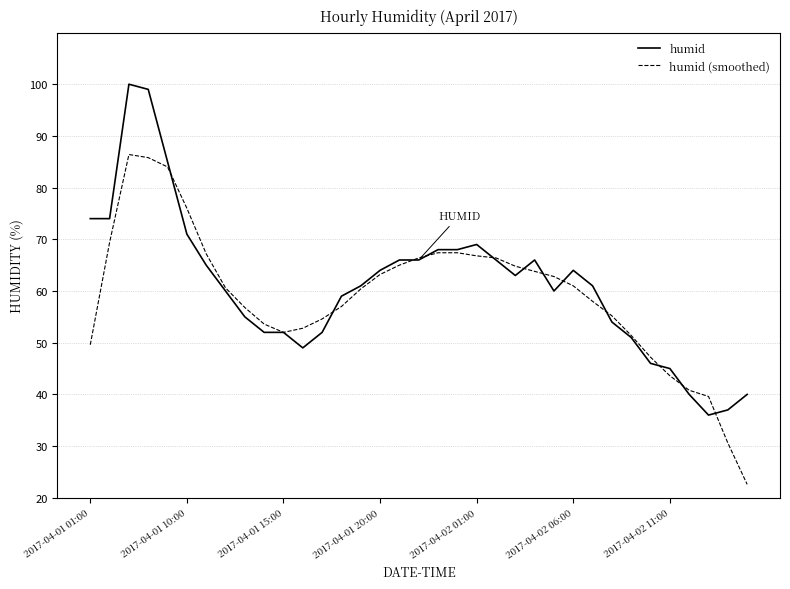

What is the sum of all humid values?

2138.0